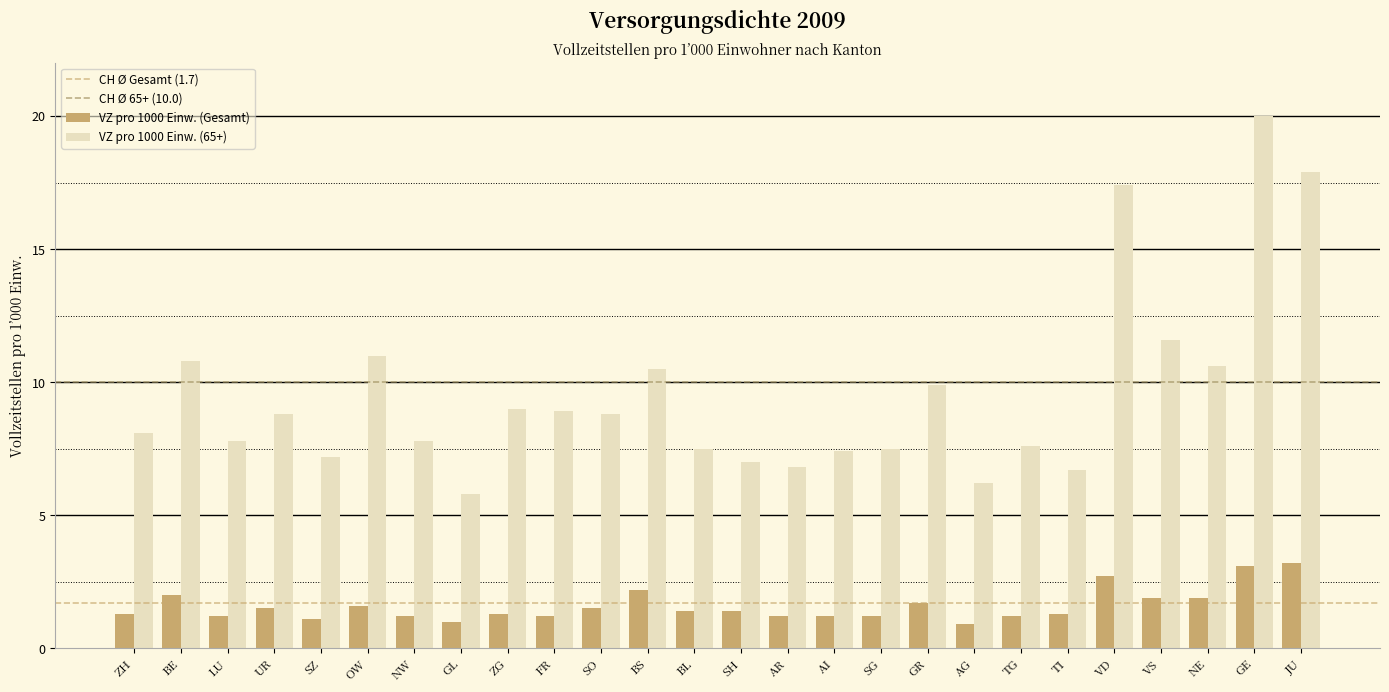

At which label is VZ pro 1000 Einw. (65+) closest to 12?

VS